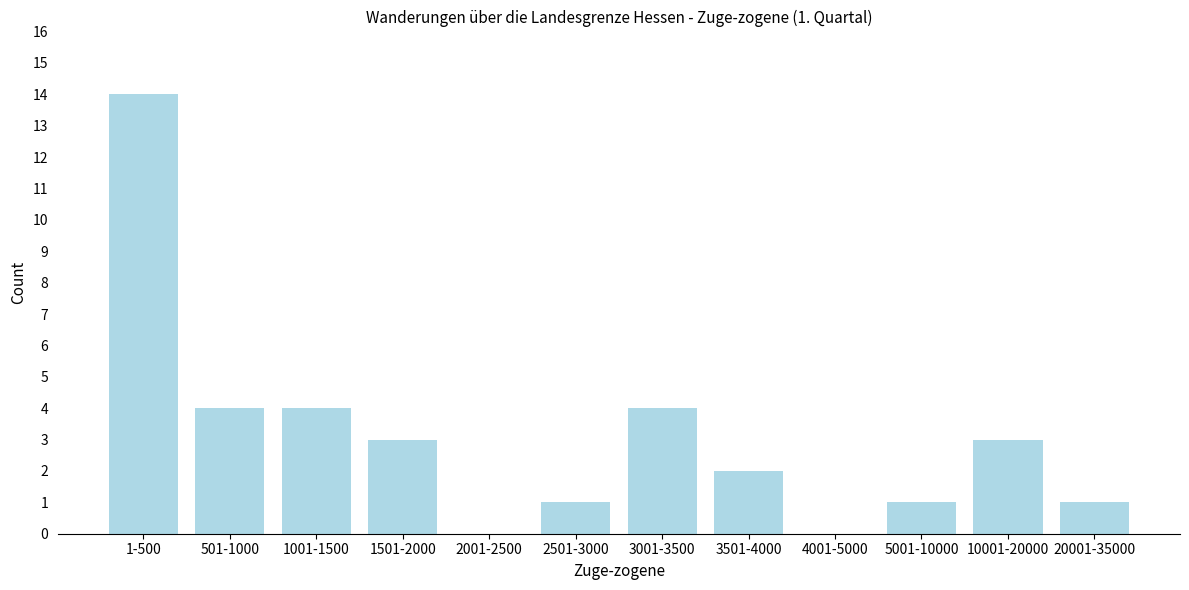

Reading left to right, transcribe all the data shown in this chart.

1-500=14	501-1000=4	1001-1500=4	1501-2000=3	2001-2500=0	2501-3000=1	3001-3500=4	3501-4000=2	4001-5000=0	5001-10000=1	10001-20000=3	20001-35000=1